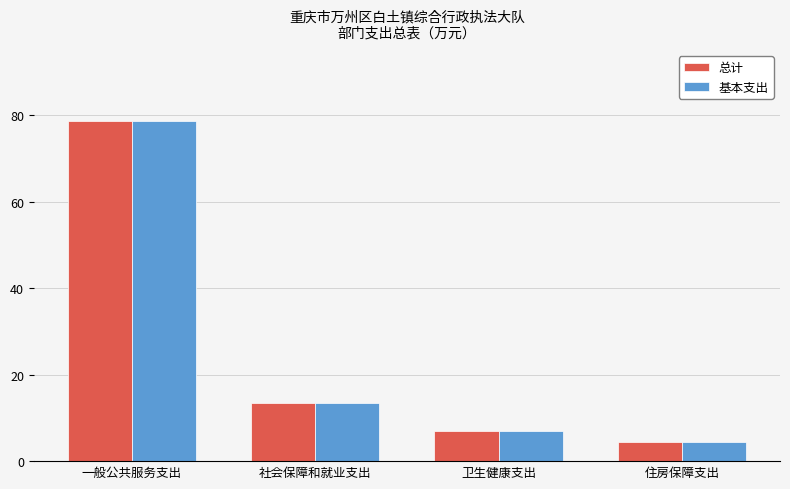

Rank the categories by 总计 value from highest to lowest.

一般公共服务支出, 社会保障和就业支出, 卫生健康支出, 住房保障支出